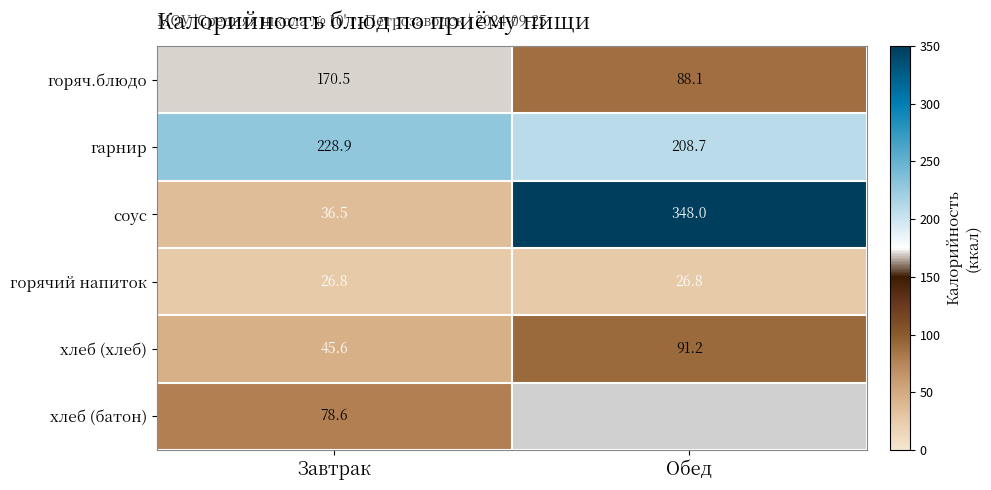

Is the value of соус at Обед greater than the value of горяч.блюдо at Завтрак?

Yes